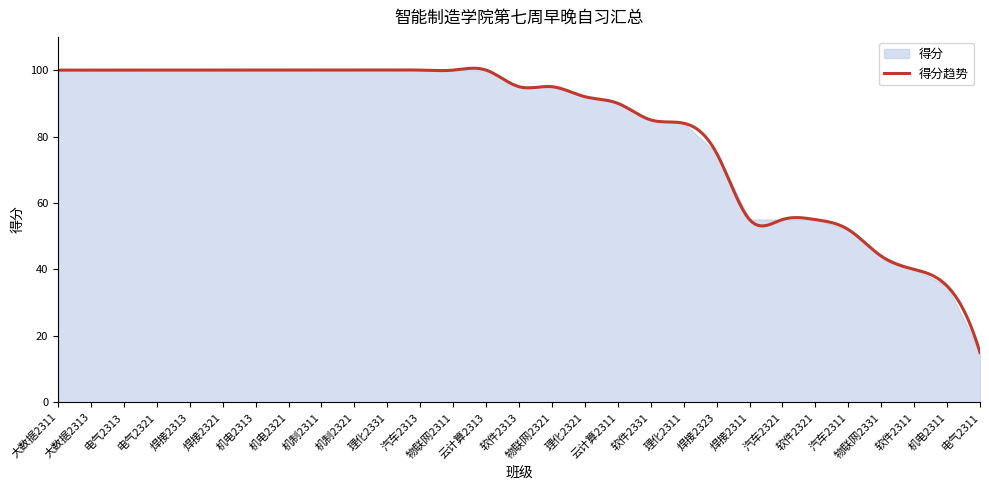

The chart shows a value of 100 at 焊接2313. True or false?

True